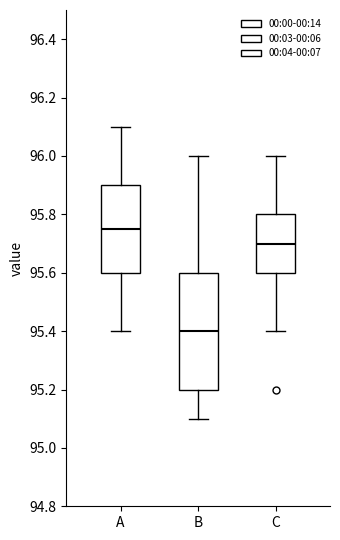

Where does the upper whisker of the box for B end on the y-axis? The values are not printed on the chart, so give them approximately, as read against the axis.

96.00